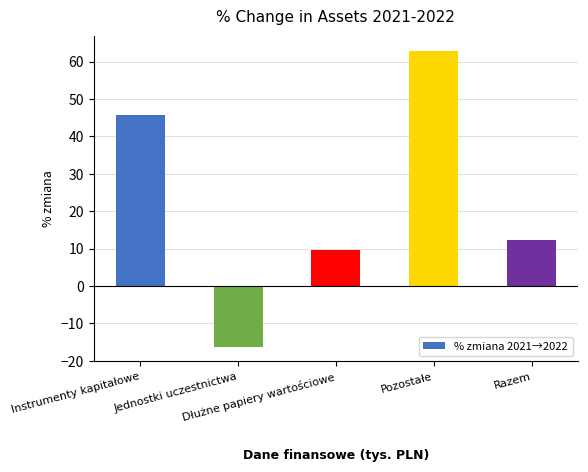

Between Instrumenty kapitałowe and Razem, which is larger?

Instrumenty kapitałowe